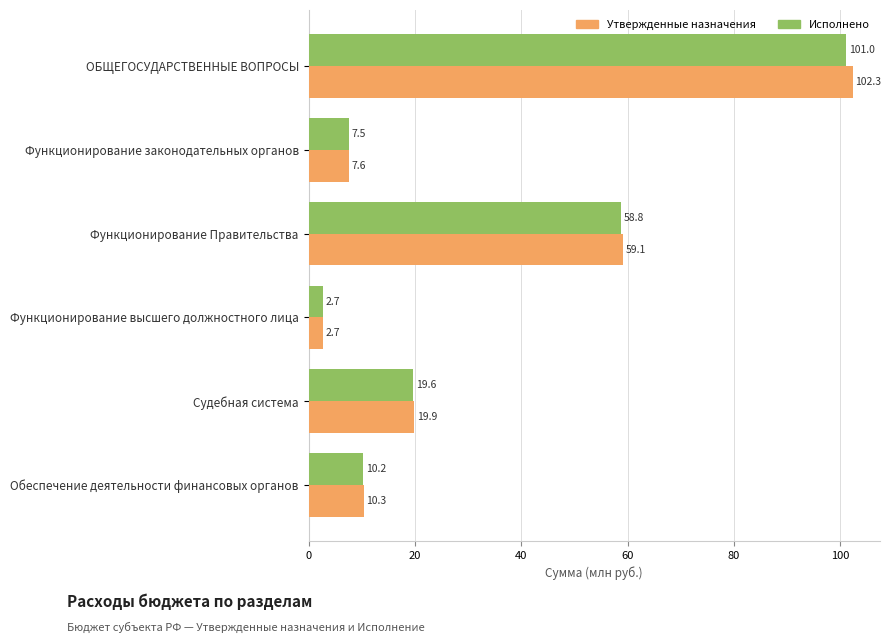

What is the lowest value of the Утвержденные назначения series?

2.7